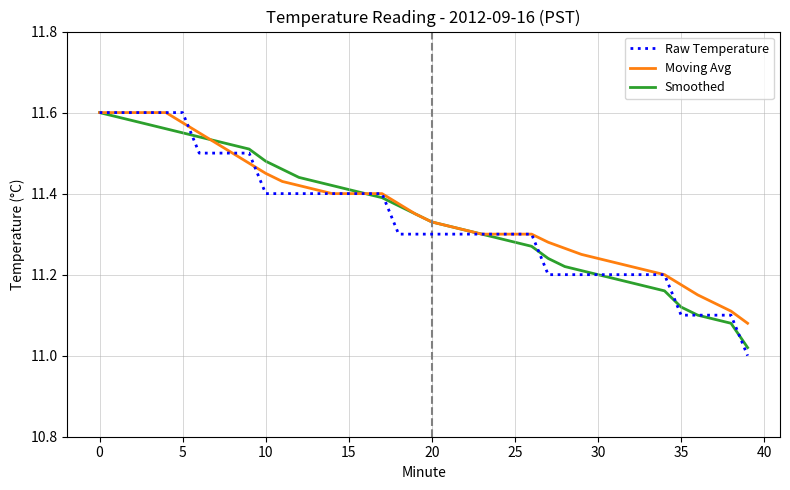

True or false: Raw Temperature and Smoothed cross at least once.

True